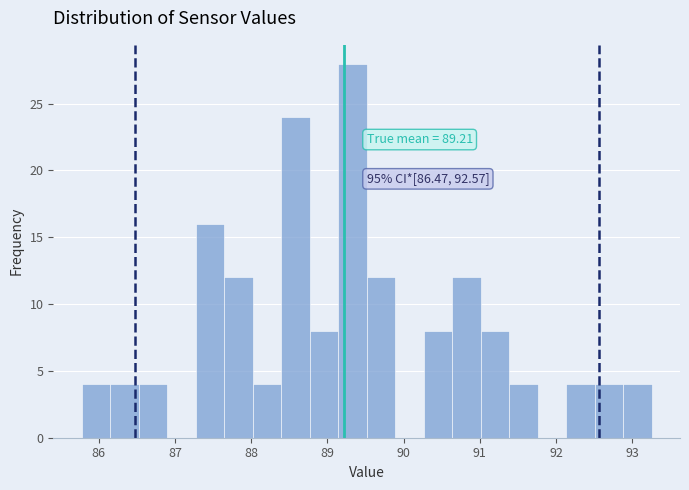

Read against the x-axis, roughly where is the centre of the tallest bar?

89.3